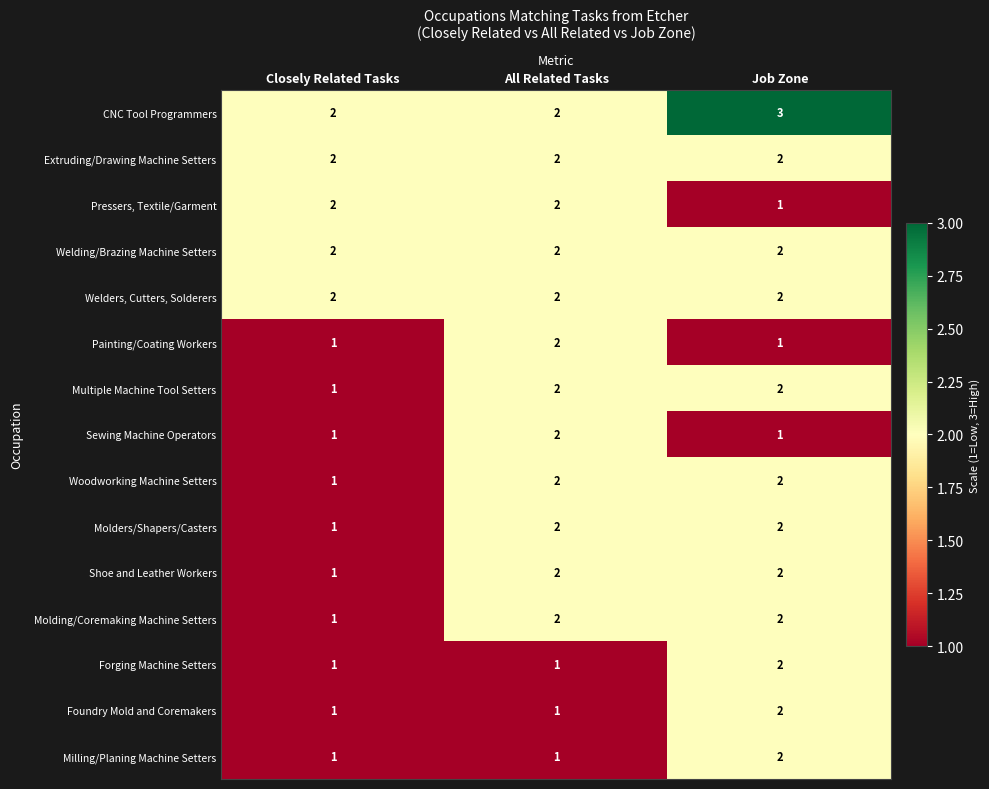

What is the difference between the highest and lowest values at Job Zone?

2